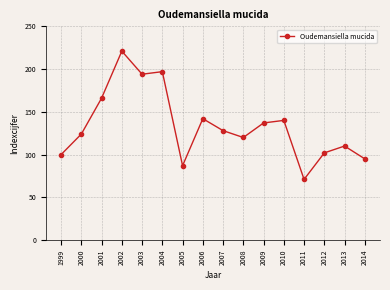

How many series are shown in this chart?

1